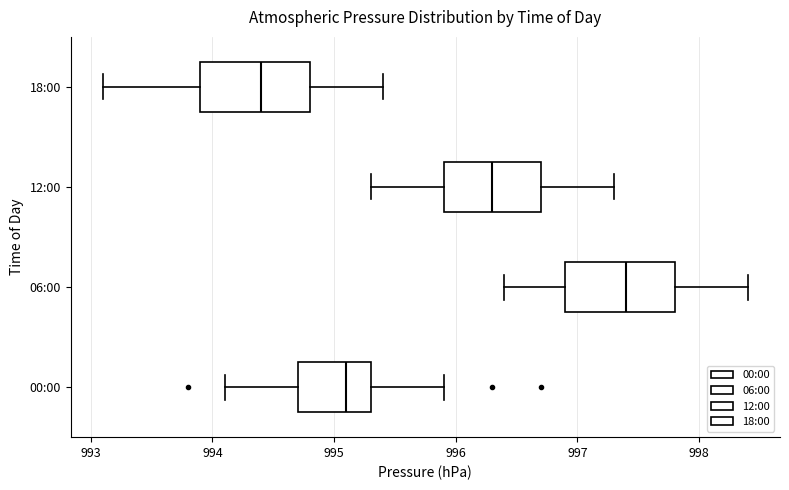

Reading bottom to top, read every box against the x-axis: the position of its median line, the range the box covers, and the ends of its whiskers. The values are not printed on the chart, so give them approximately, as read against the axis.

00:00: median 995.1, box 994.7 to 995.3, whiskers 994.1 to 995.9
06:00: median 997.4, box 996.9 to 997.8, whiskers 996.4 to 998.4
12:00: median 996.3, box 995.9 to 996.7, whiskers 995.3 to 997.3
18:00: median 994.4, box 993.9 to 994.8, whiskers 993.1 to 995.4